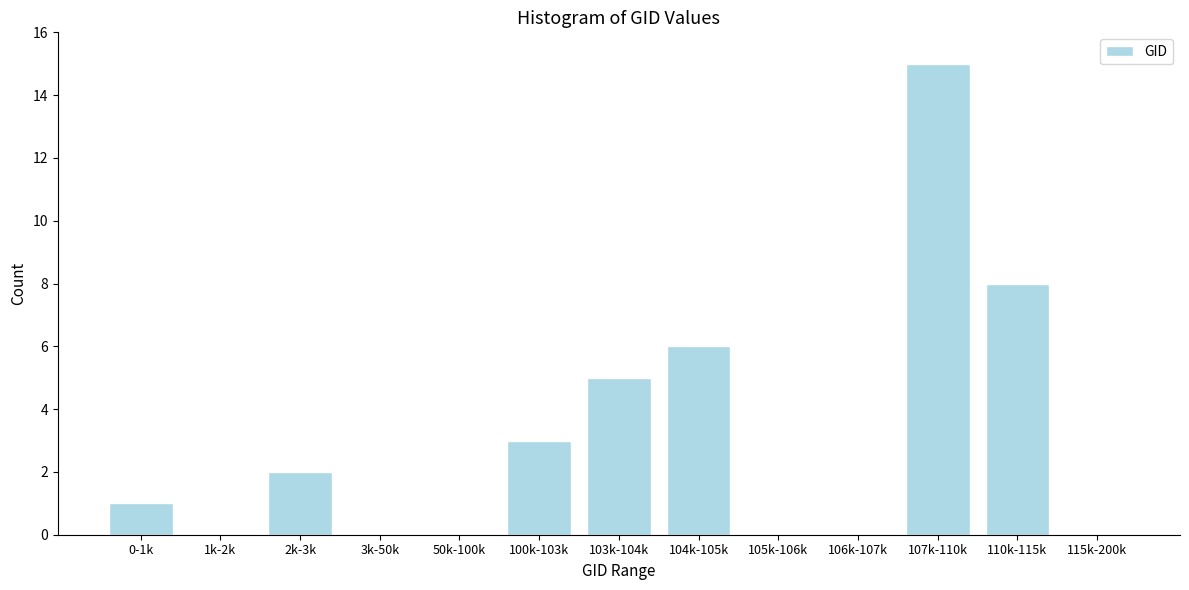

Reading right to left, transcribe all the data shown in this chart.

115k-200k=0	110k-115k=8	107k-110k=15	106k-107k=0	105k-106k=0	104k-105k=6	103k-104k=5	100k-103k=3	50k-100k=0	3k-50k=0	2k-3k=2	1k-2k=0	0-1k=1